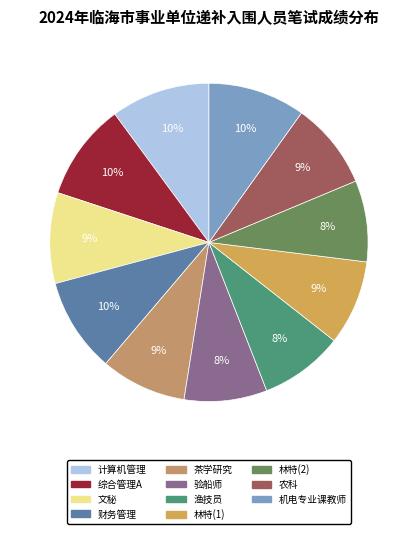

What is the total percentage of 林特(2) and 机电专业课教师?

18.1%